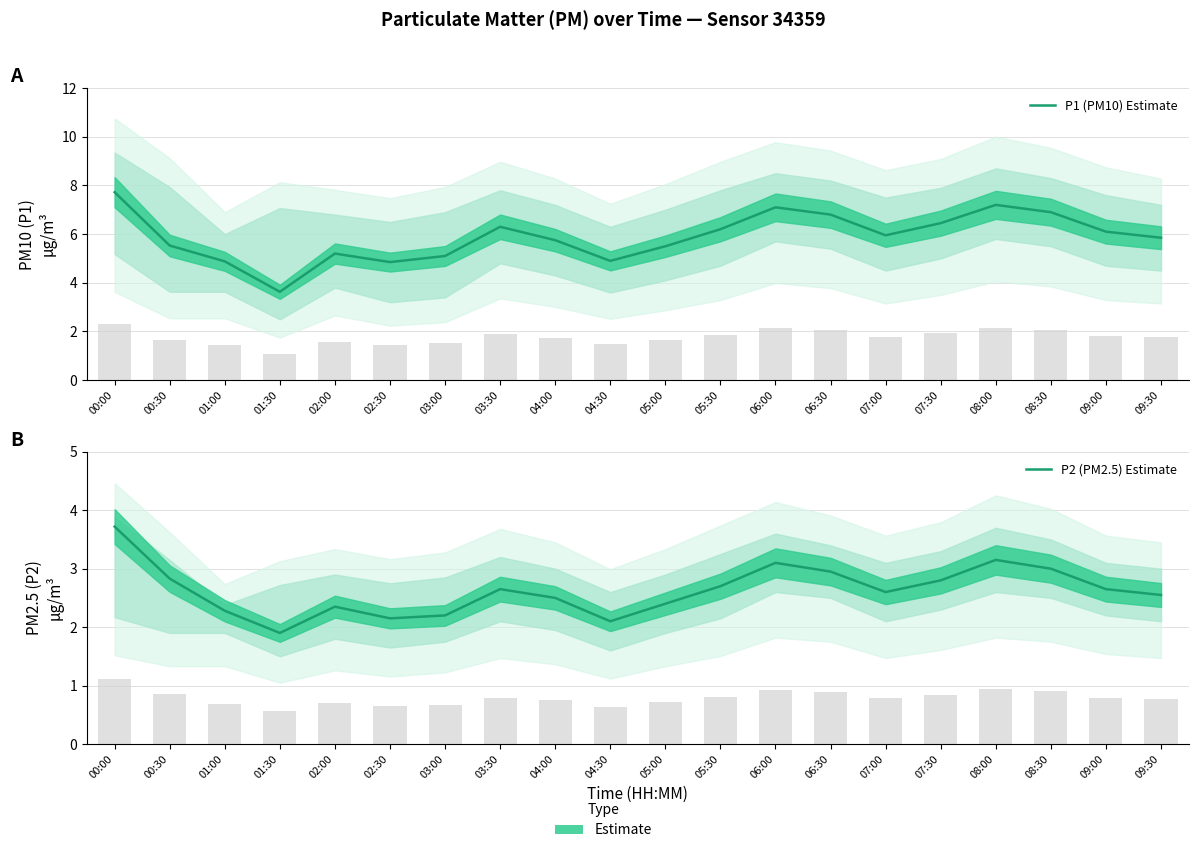

Reading right to left, extract all data points from this chart.

P1 (PM10) Estimate: 5.8	6.1	6.9	7.2	6.5	6.0	6.8	7.1	6.2	5.5	4.9	5.8	6.3	5.1	4.8	5.2	3.6	4.9	5.5	7.7
P2 (PM2.5) Estimate: 2.5	2.6	3.0	3.1	2.8	2.6	3.0	3.1	2.7	2.4	2.1	2.5	2.6	2.2	2.1	2.4	1.9	2.3	2.8	3.7